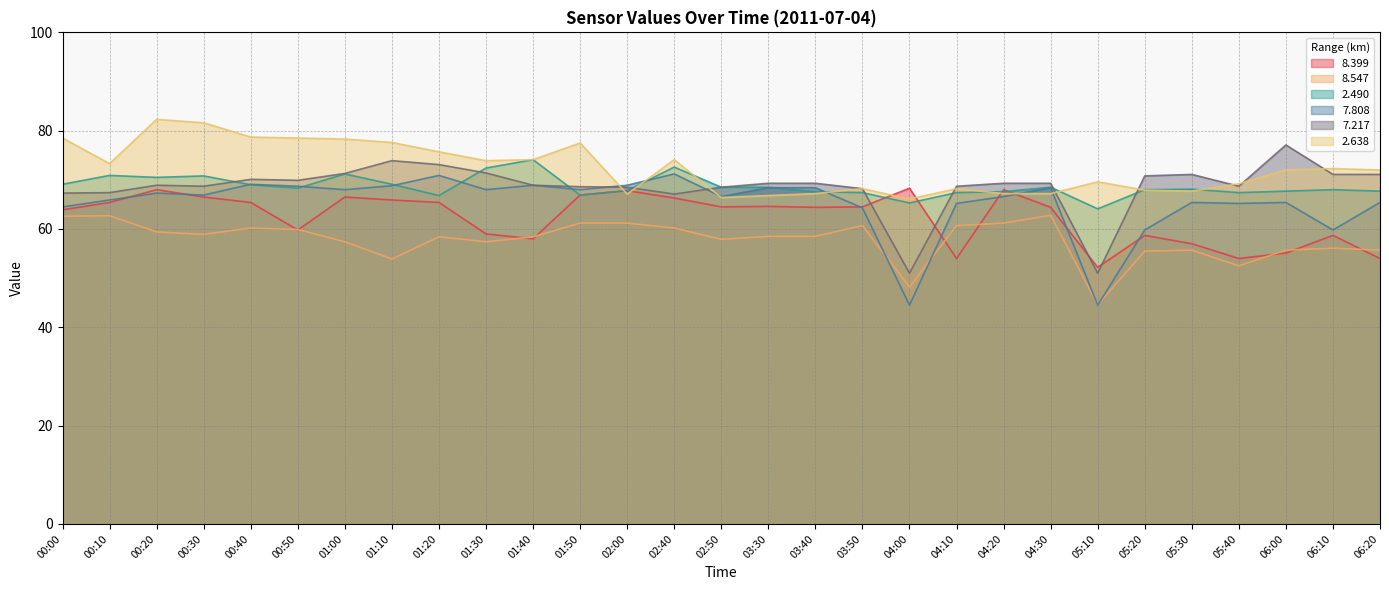

Between 04:30 and 00:50, which is larger?

04:30